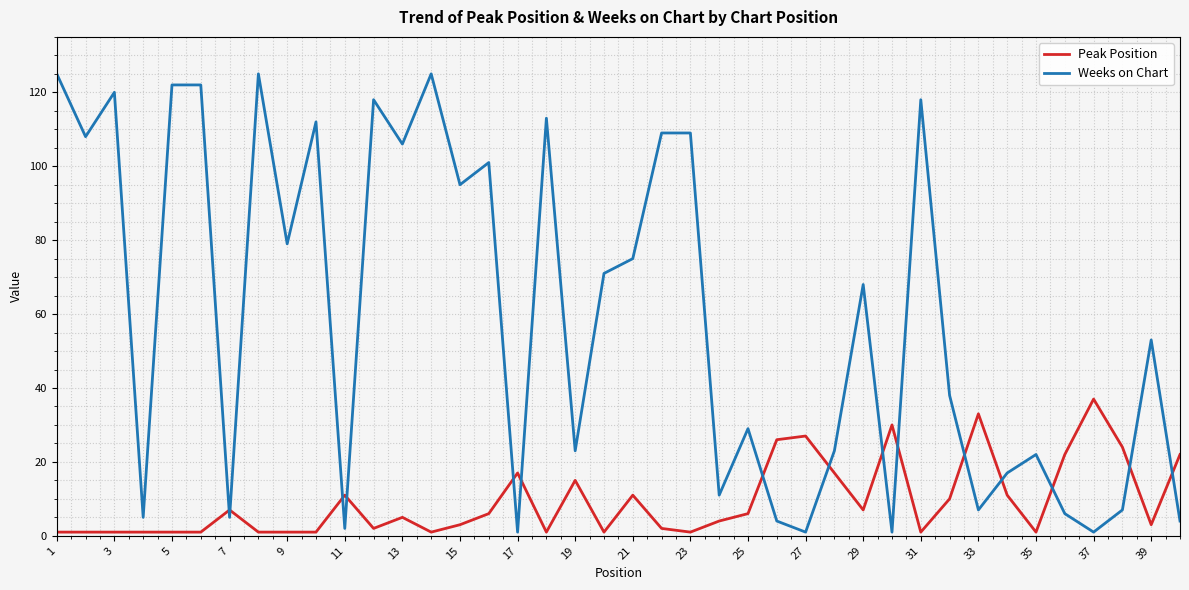

Which series has the widest spread of values?

Weeks on Chart